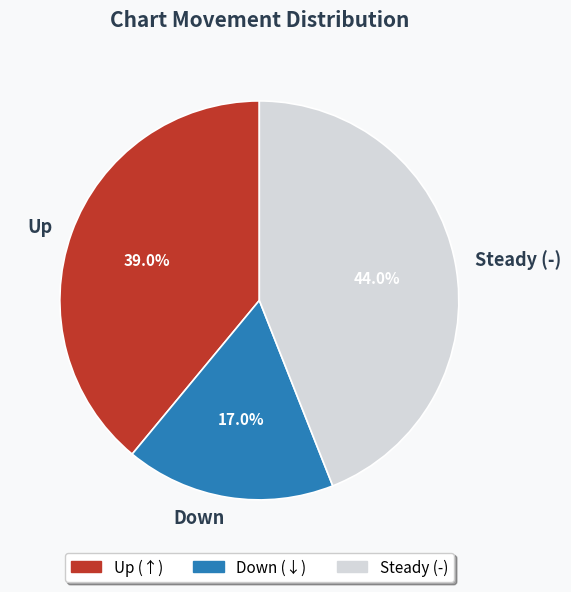

Approximately how many times larger is the value at Down compared to Steady (-)?

0.4